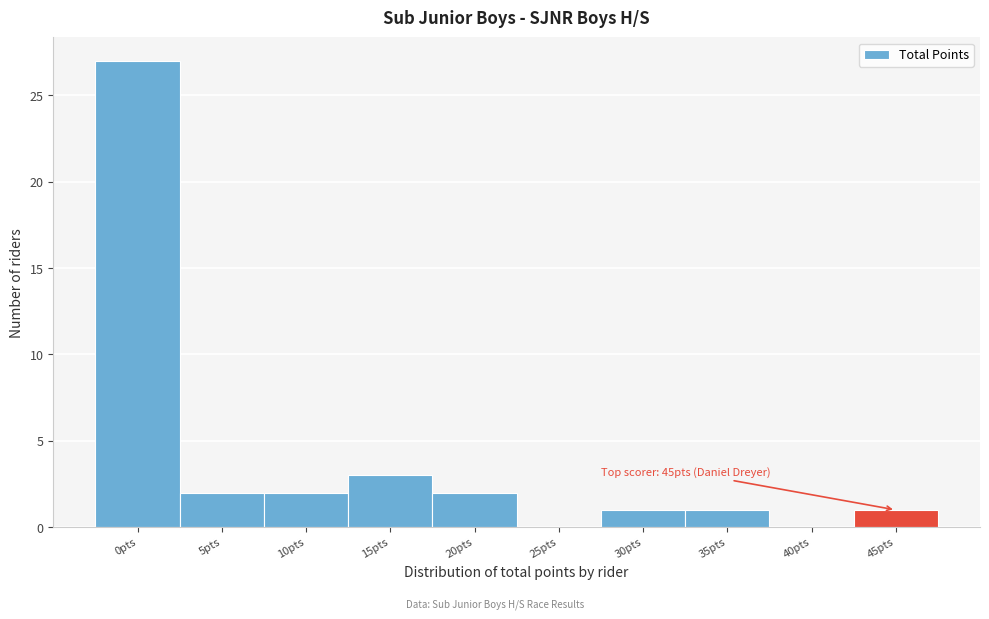

Reading right to left, what are all the values shown in this chart?

45pts=1	40pts=0	35pts=1	30pts=1	25pts=0	20pts=2	15pts=3	10pts=2	5pts=2	0pts=27